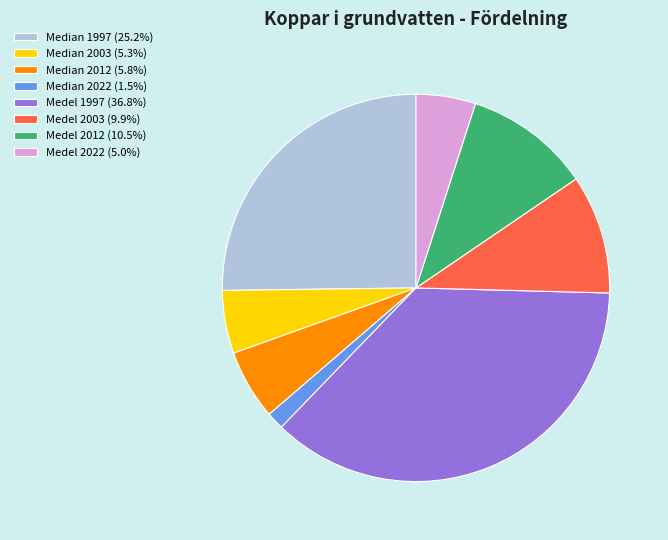

Count the number of slices in the pie.

8